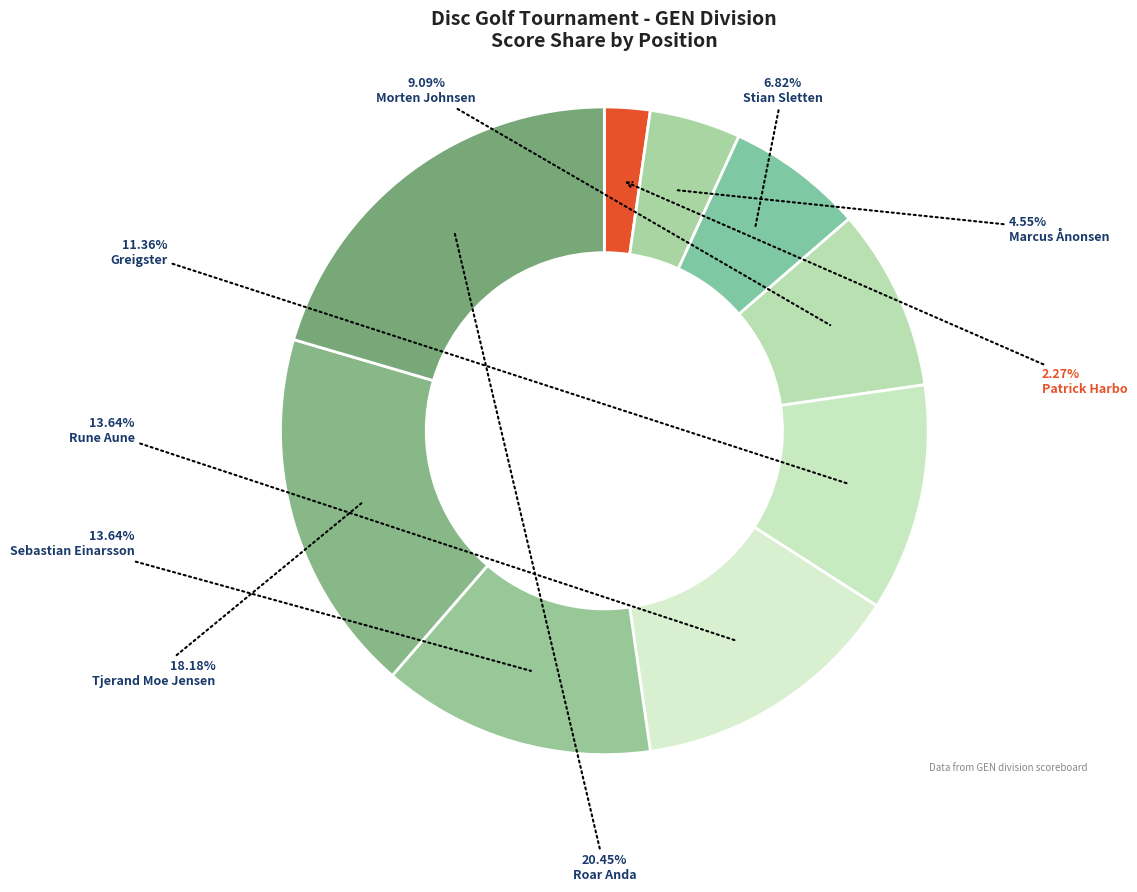

Count the number of slices in the pie.

9